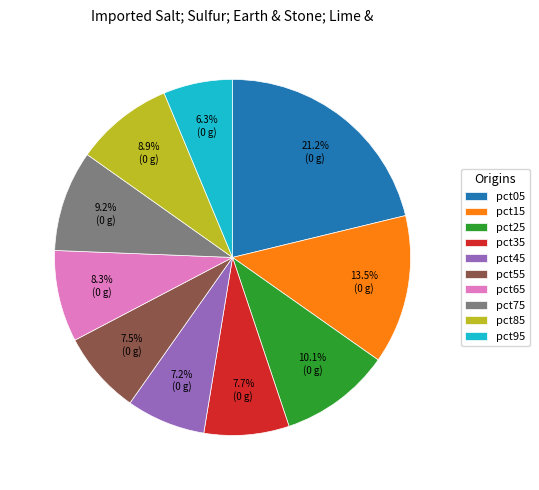

Does pct45 represent more than half of the total?

No